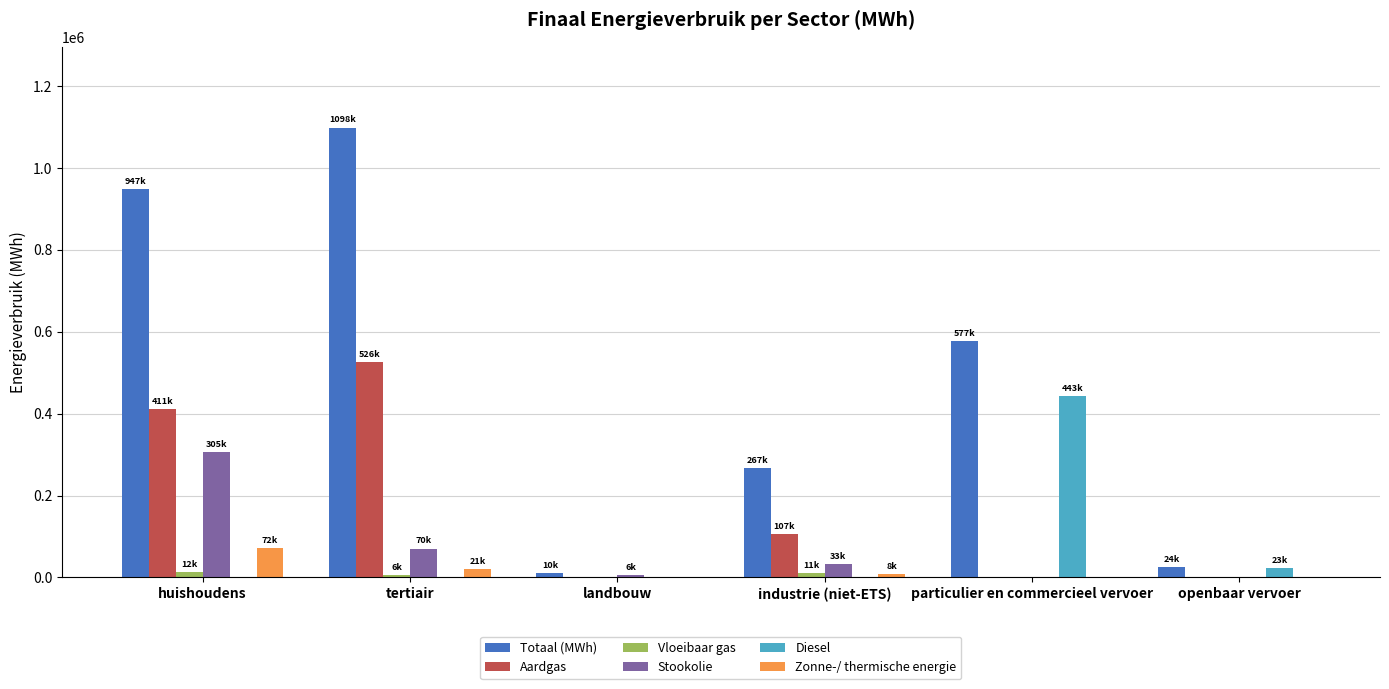

Is the value of Stookolie at tertiair greater than the value of Diesel at landbouw?

Yes